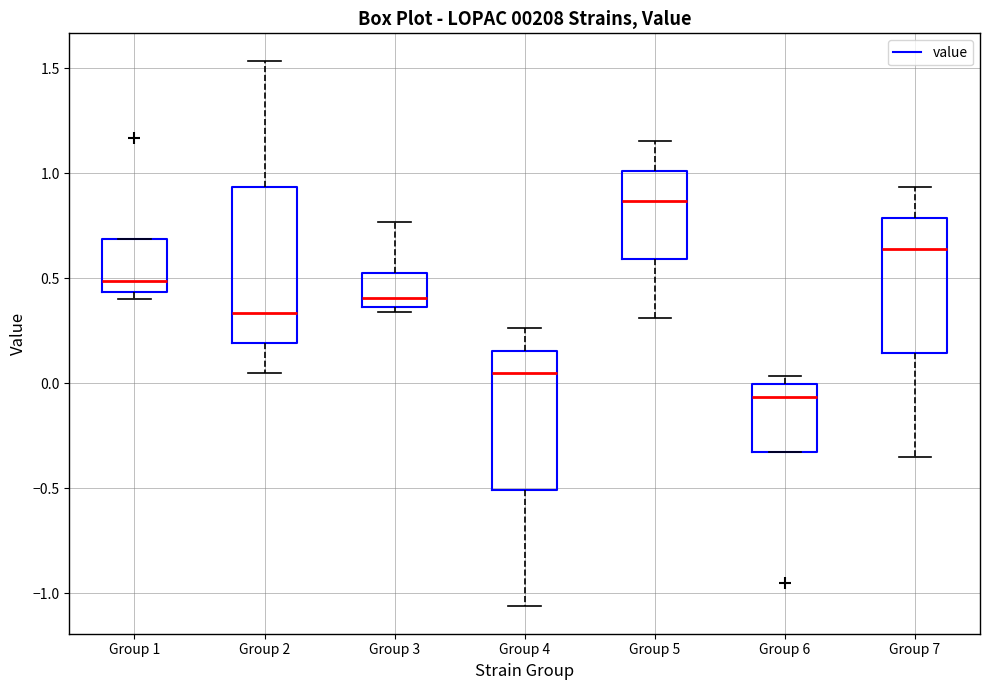

Which box's median line is the lowest?

Group 6